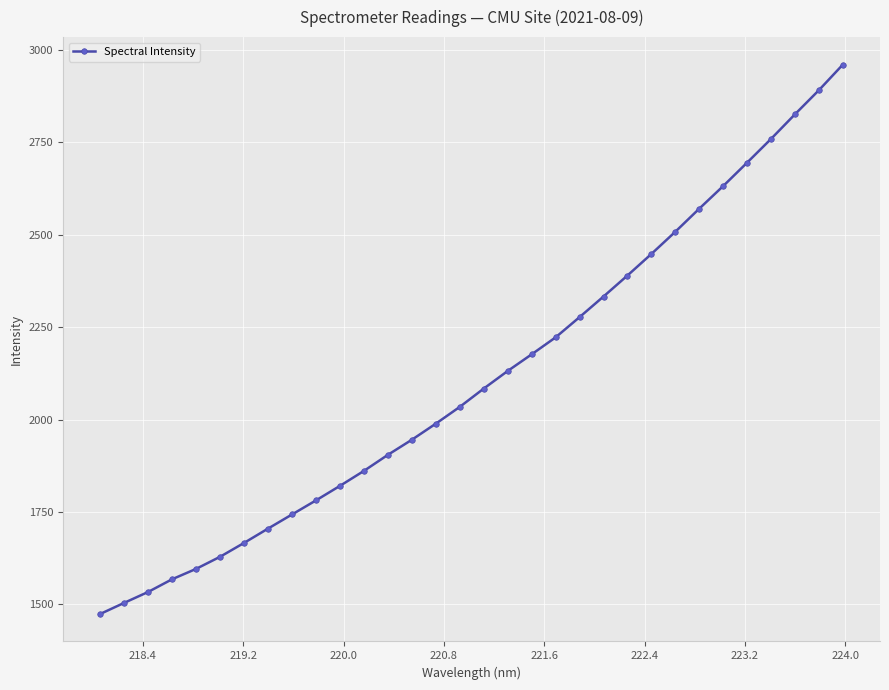

Count the number of data series in this chart.

1